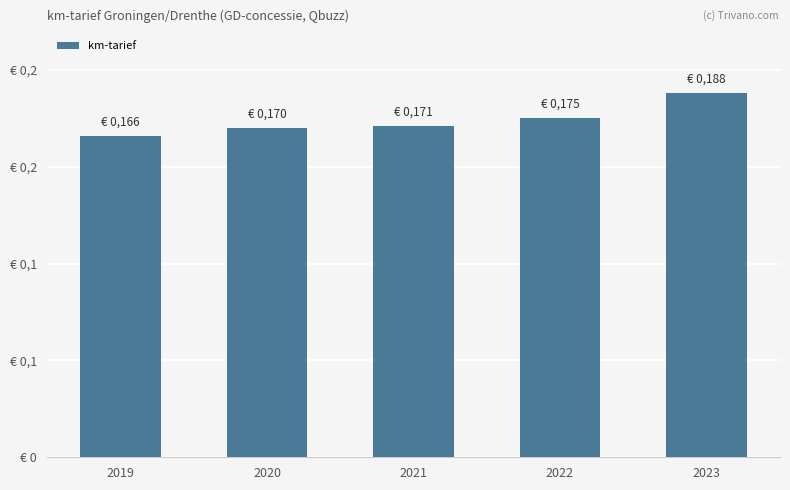

Are the bars horizontal?

No